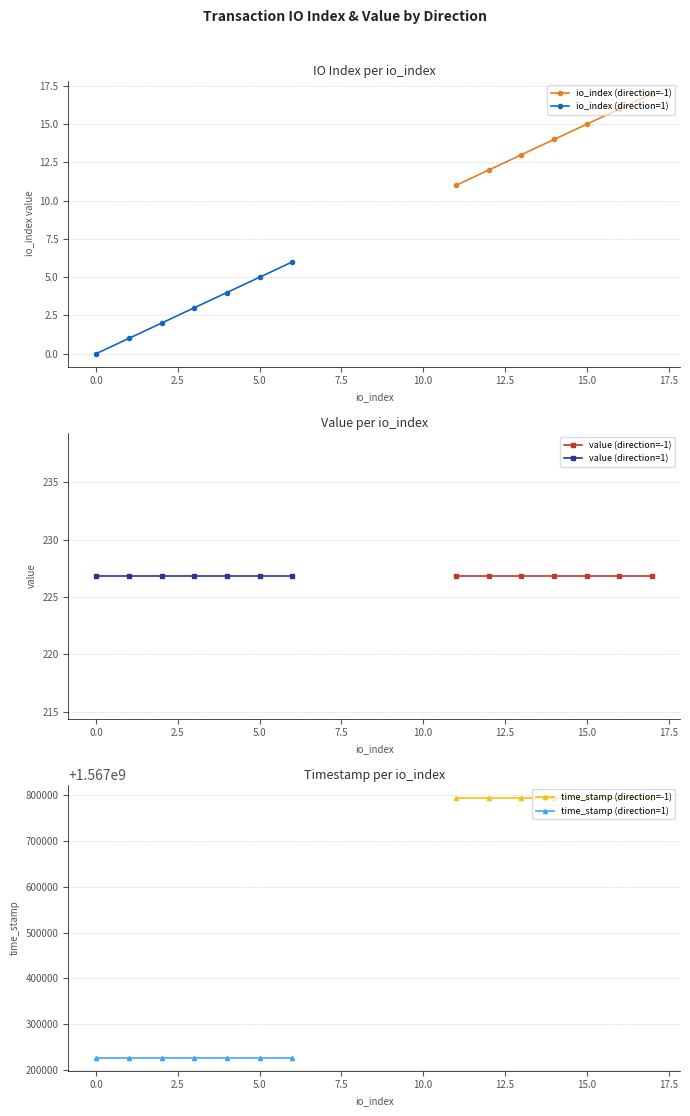

True or false: io_index (direction=1) has more than 1 interior local peaks.

False